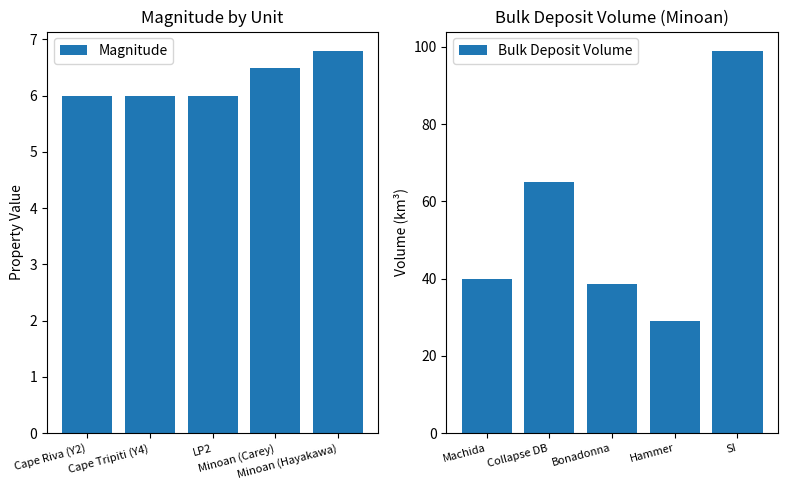

Count the number of categories in the chart.

5